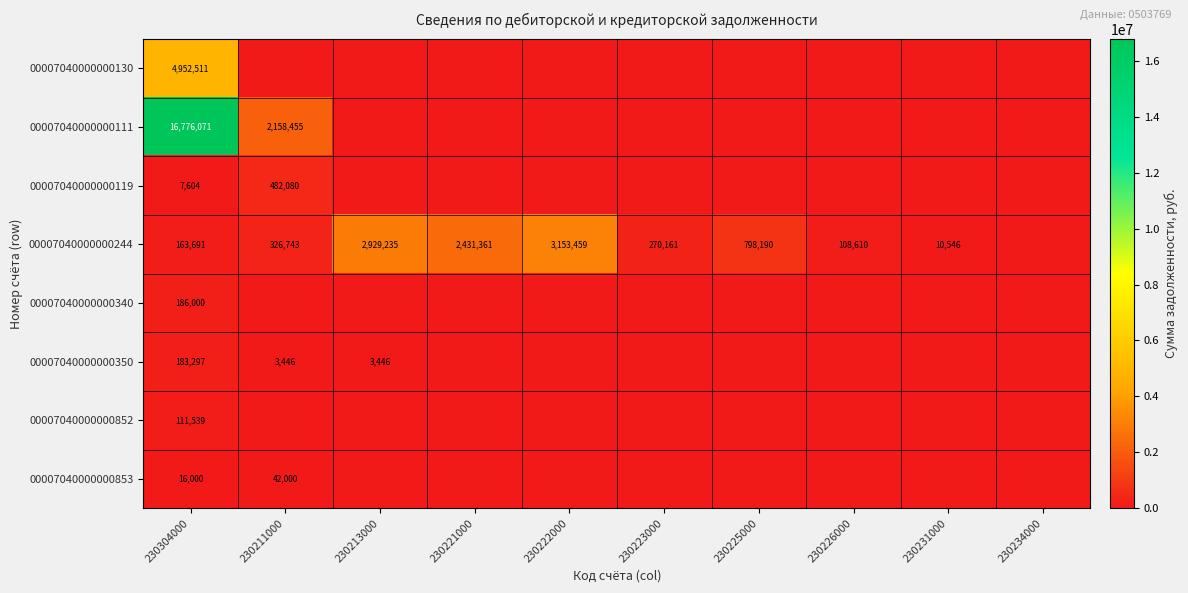

The value of 00007040000000244 at 230225000 is 798190. True or false?

True